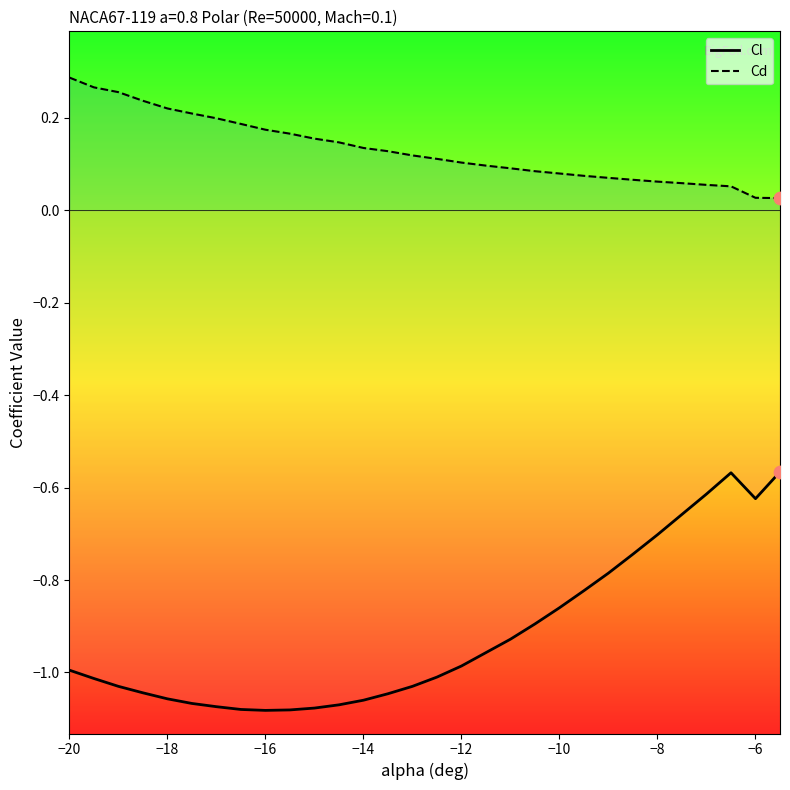

Rank the series by their average value, from lowest to highest.

Cl, Cd